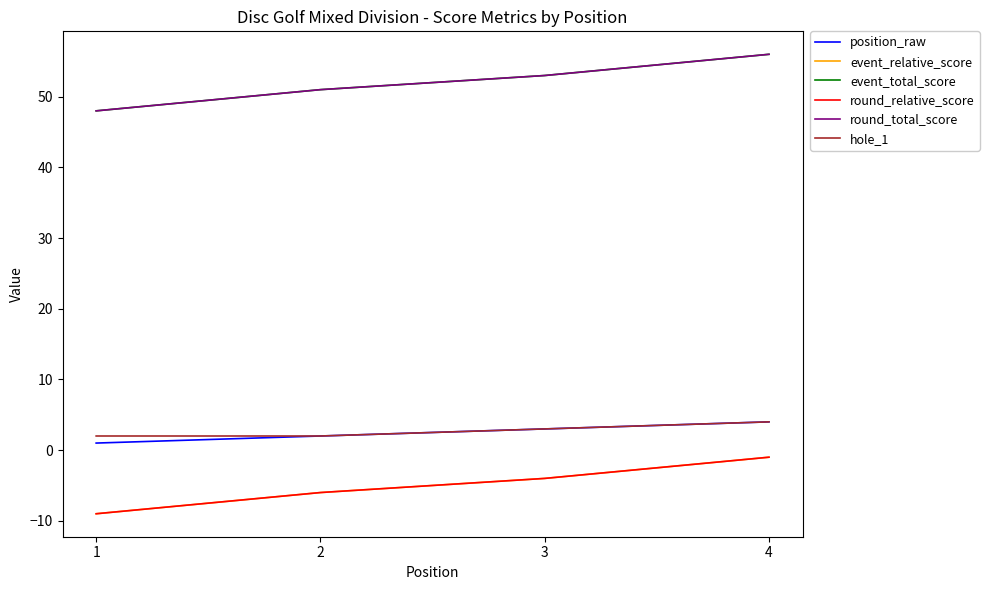

Does the chart display data point markers on the line(s)?

No